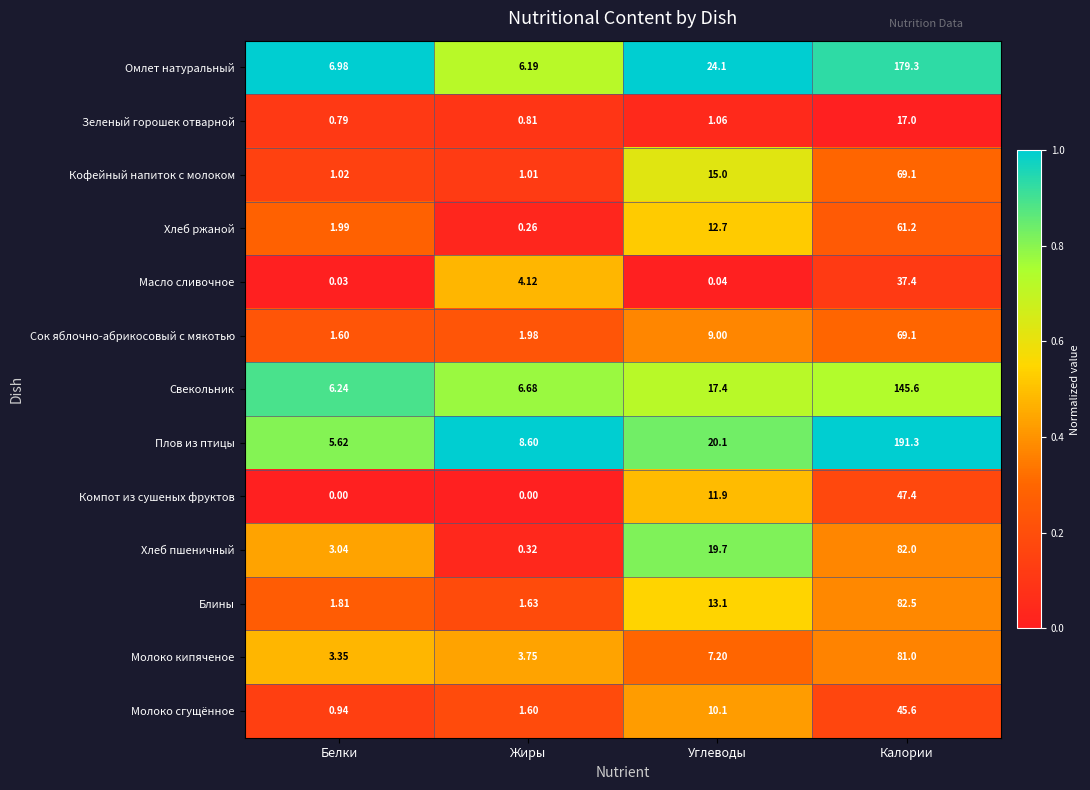

Rank the series at Белки from highest to lowest value.

Омлет натуральный, Свекольник, Плов из птицы, Молоко кипяченое, Хлеб пшеничный, Хлеб ржаной, Блины, Сок яблочно-абрикосовый с мякотью, Кофейный напиток с молоком, Молоко сгущённое, Зеленый горошек отварной, Масло сливочное, Компот из сушеных фруктов